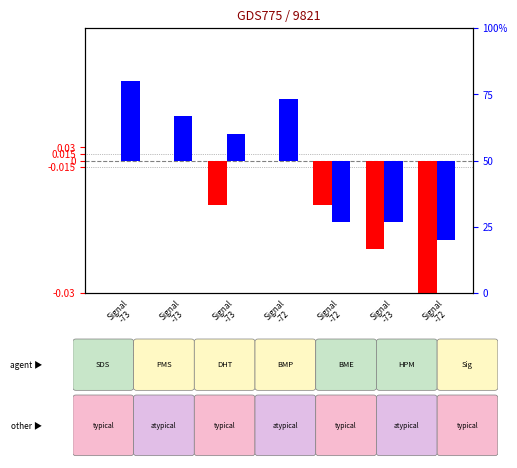

List the labels in order of Humidity (percentile rank) value, largest first.

Signal
-73, Signal
-72, Signal
-73, Signal
-73, Signal
-72, Signal
-73, Signal
-72